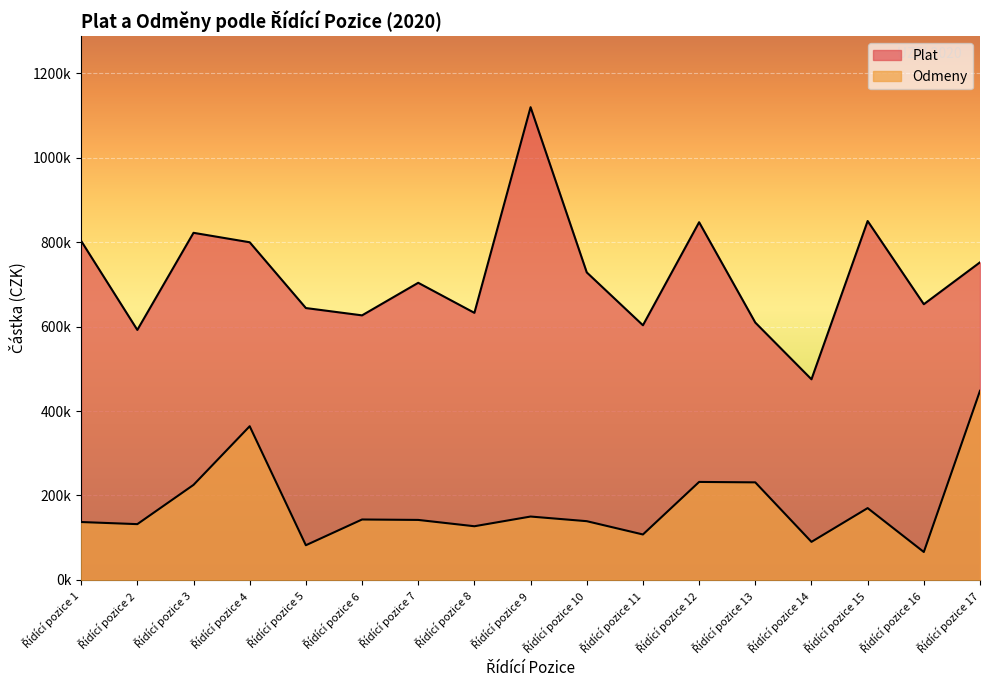

Reading right to left, extract all data points from this chart.

Plat: Řídící pozice 17=752351	Řídící pozice 16=653131	Řídící pozice 15=850254	Řídící pozice 14=475216	Řídící pozice 13=609627	Řídící pozice 12=847398	Řídící pozice 11=603246	Řídící pozice 10=728514	Řídící pozice 9=1119968	Řídící pozice 8=632672	Řídící pozice 7=703882	Řídící pozice 6=626707	Řídící pozice 5=644050	Řídící pozice 4=799923	Řídící pozice 3=822309	Řídící pozice 2=592206	Řídící pozice 1=803099
Odmeny: Řídící pozice 17=448000	Řídící pozice 16=66000	Řídící pozice 15=170000	Řídící pozice 14=90000	Řídící pozice 13=231000	Řídící pozice 12=232000	Řídící pozice 11=107500	Řídící pozice 10=139000	Řídící pozice 9=150000	Řídící pozice 8=127000	Řídící pozice 7=141980	Řídící pozice 6=143000	Řídící pozice 5=82000	Řídící pozice 4=364000	Řídící pozice 3=225000	Řídící pozice 2=132000	Řídící pozice 1=137000